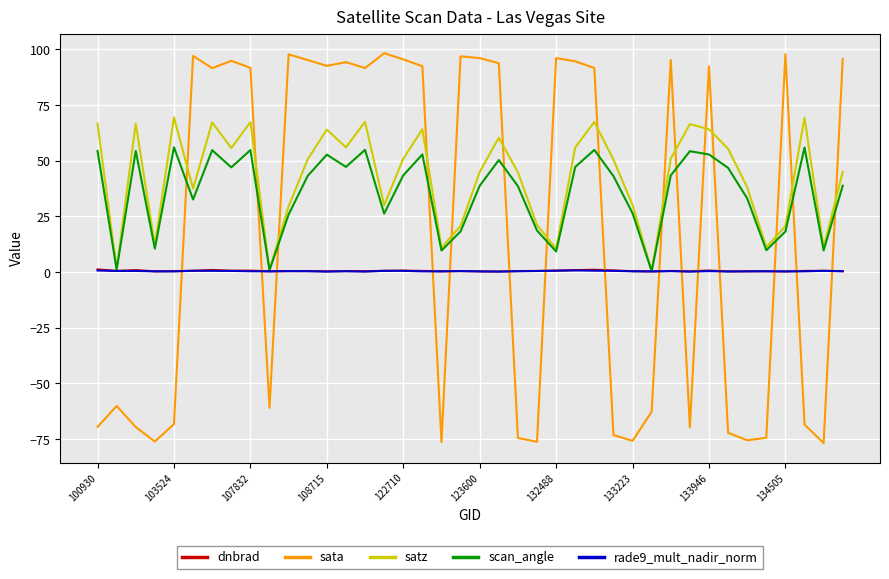

What is the difference between the maximum and minimum values in the satz series?

69.0